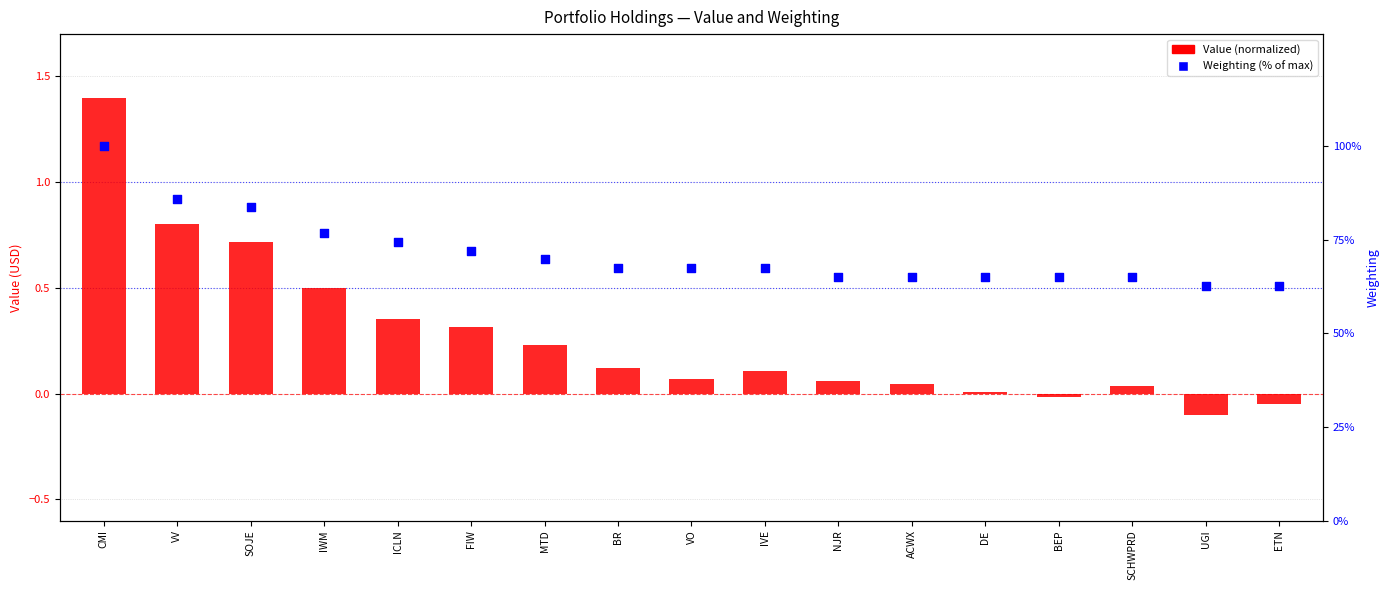

Is the value of Weighting (% of max) at ACWX greater than the value of Value (normalized) at ICLN?

Yes